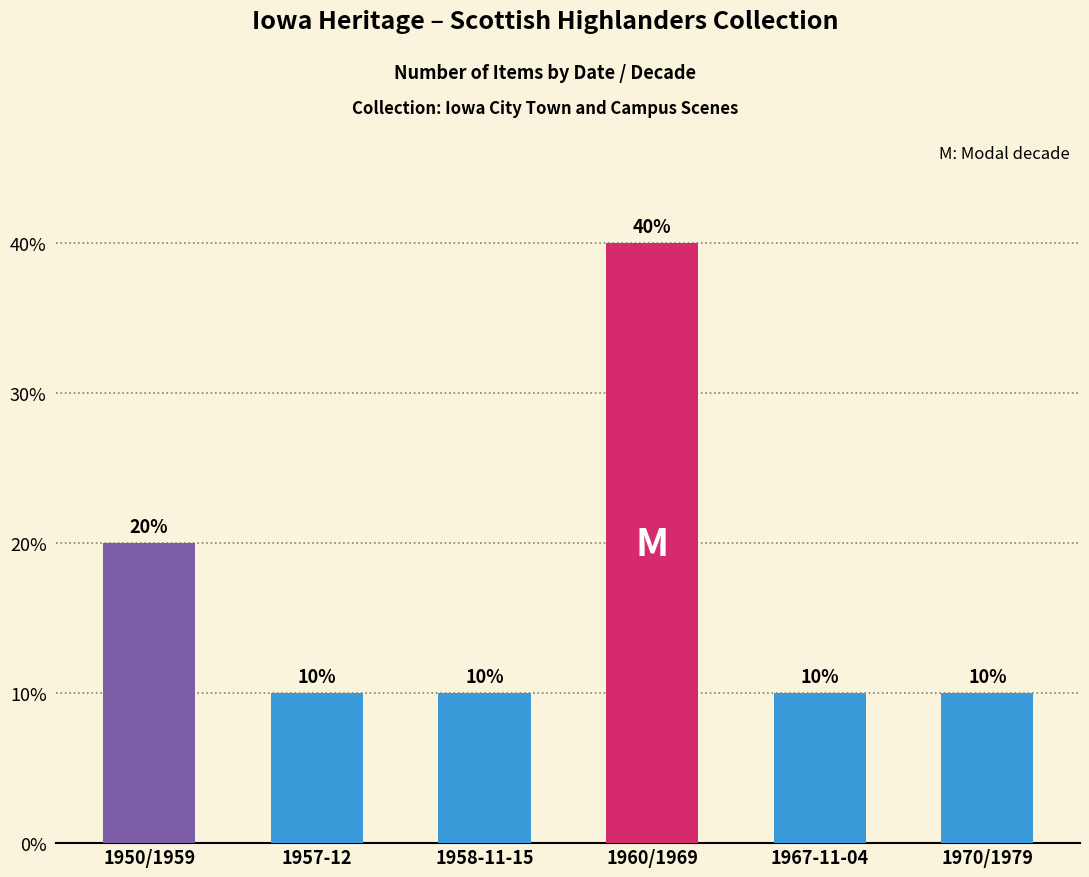

What is the label of the 4th bar from the right?

1958-11-15